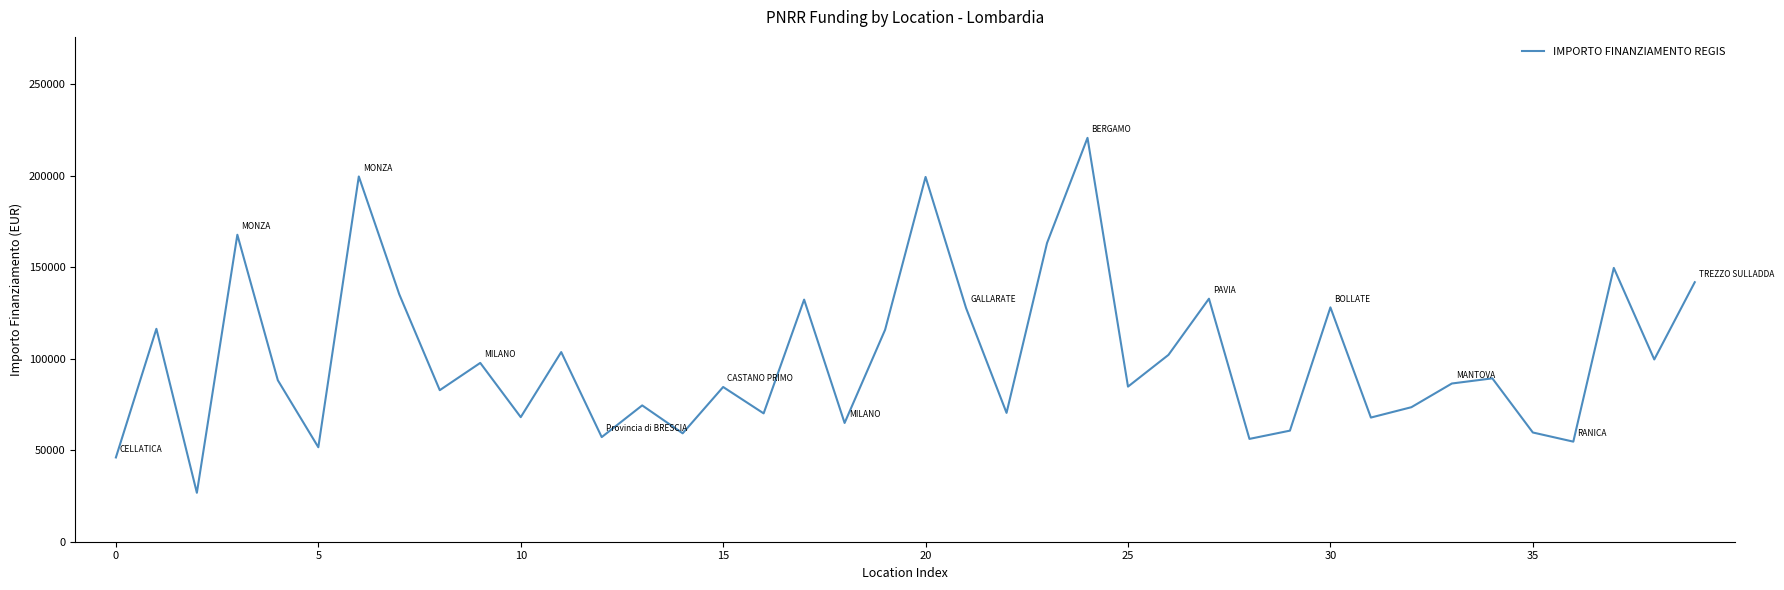

What is the minimum value shown in the chart?

26730.0